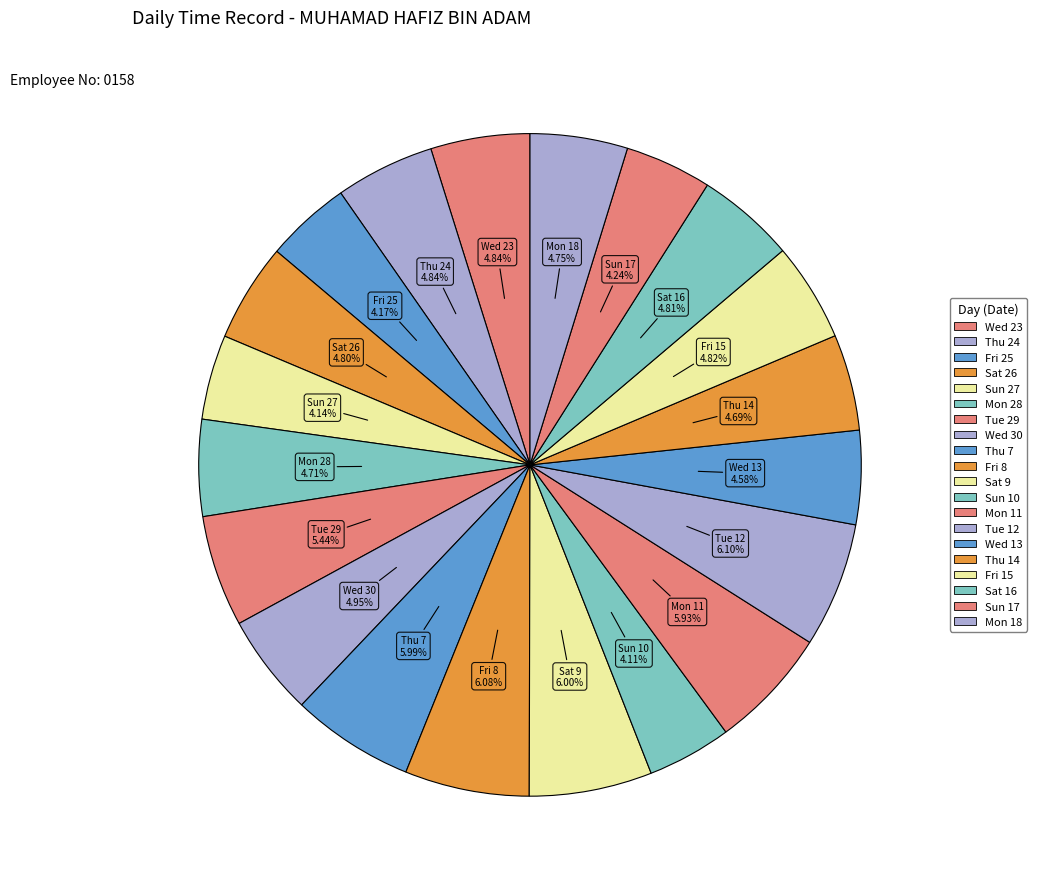

What percentage is the Sun 27 slice, to the nearest percent?

4%